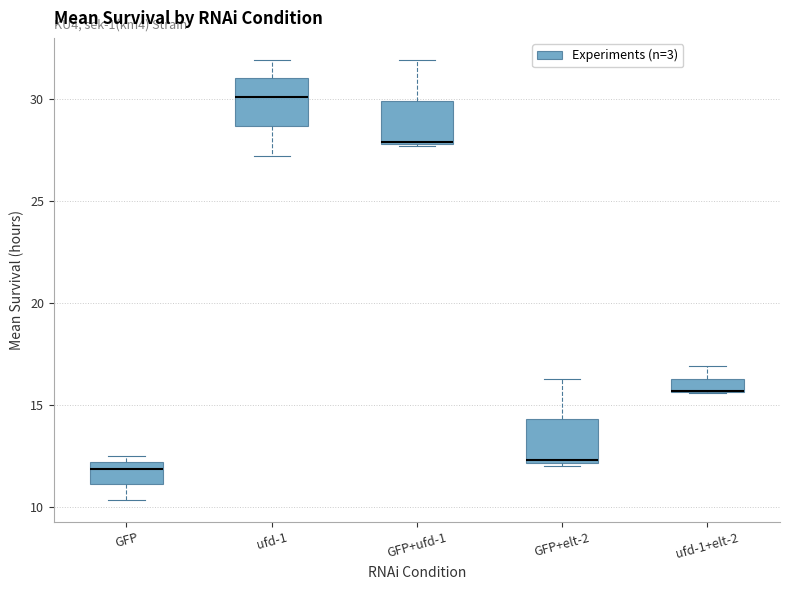

Where is the lower edge of the box for GFP+ufd-1 on the y-axis? The values are not printed on the chart, so give them approximately, as read against the axis.

28.0